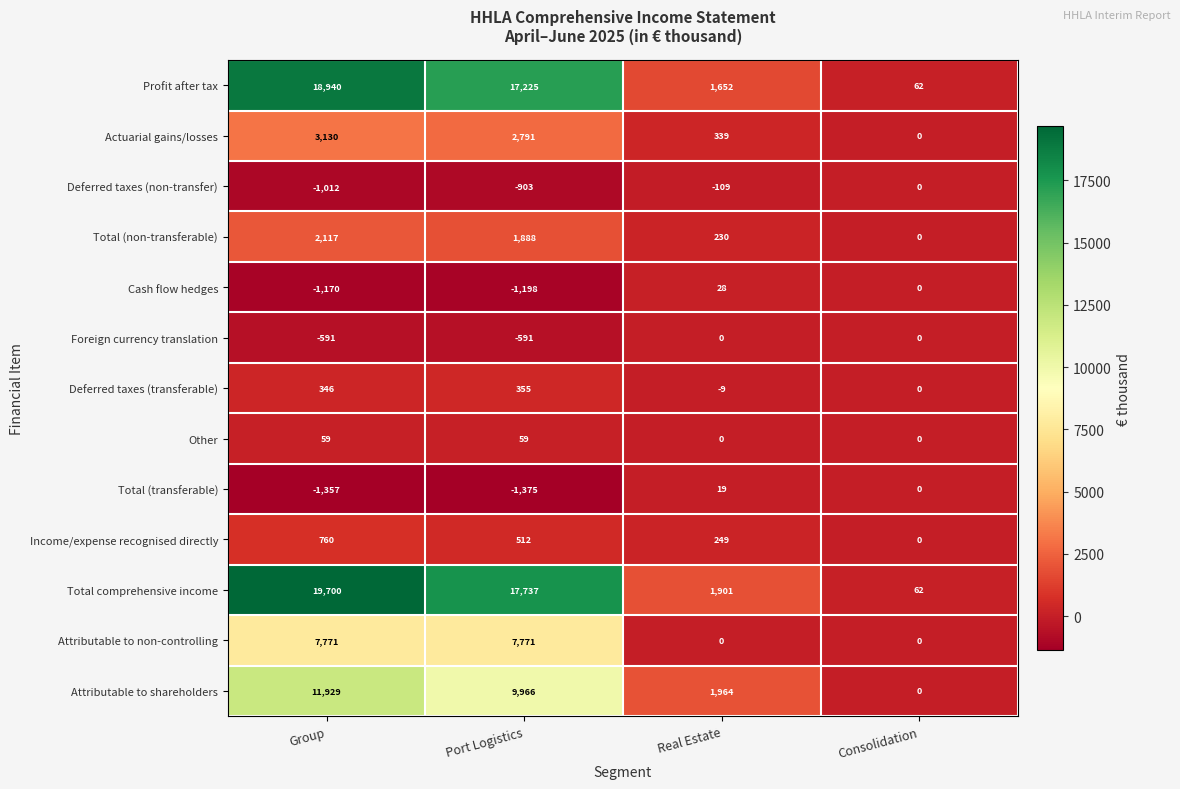

List the labels in order of Cash flow hedges value, largest first.

Real Estate, Consolidation, Group, Port Logistics